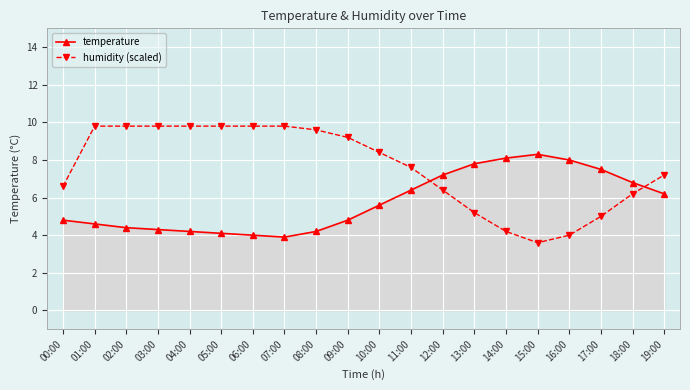

How many lines are shown in the chart?

2